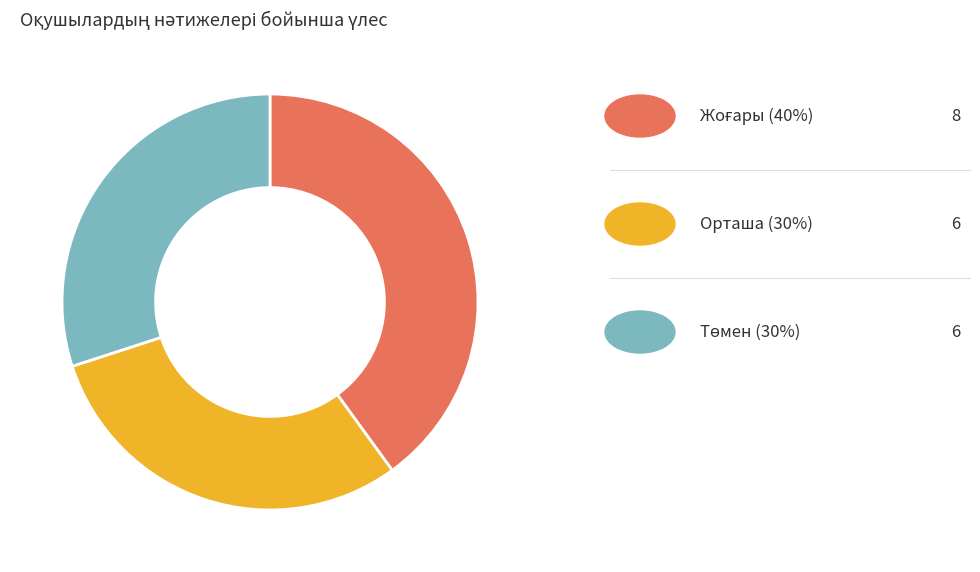

Is there any slice that represents more than half of the pie?

No